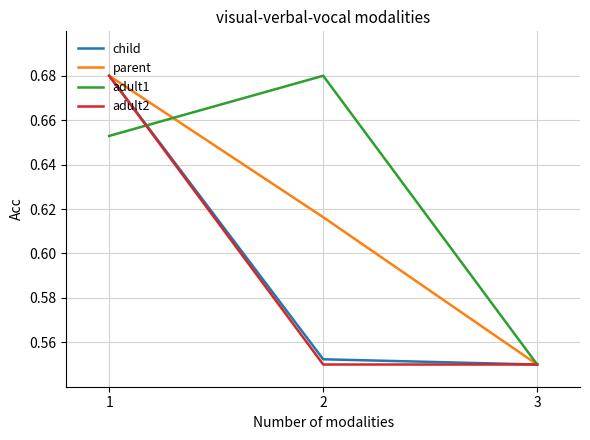

Which series has the largest total across all categories?

adult1